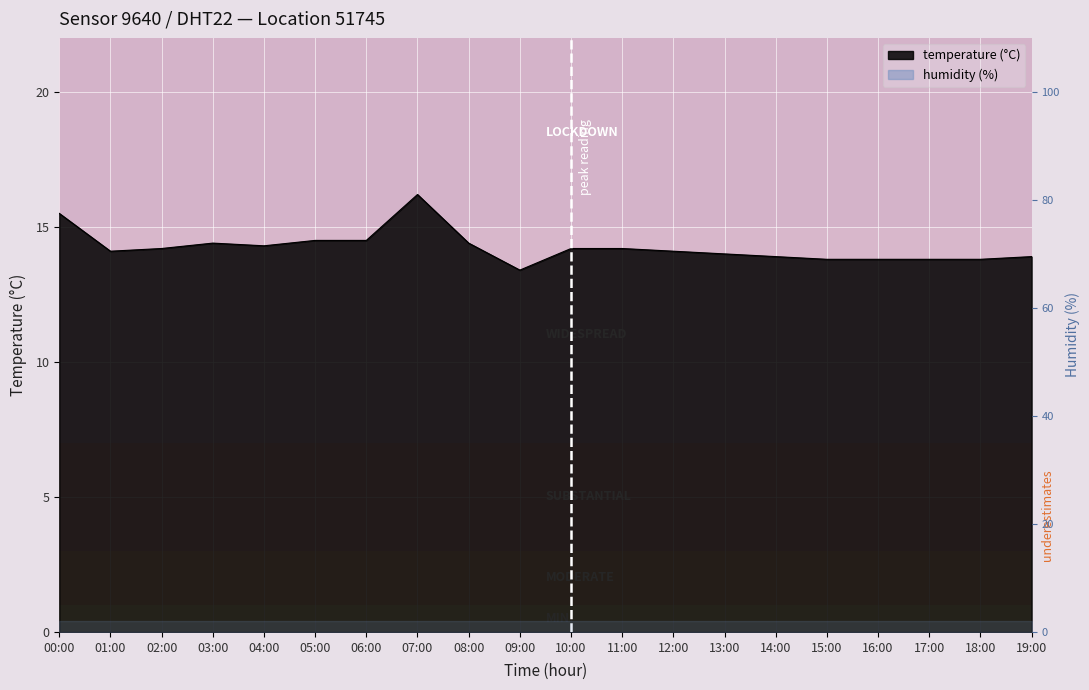

List the labels in order of value, smallest first.

09:00, 15:00, 16:00, 17:00, 18:00, 14:00, 19:00, 13:00, 01:00, 12:00, 02:00, 10:00, 11:00, 04:00, 03:00, 08:00, 05:00, 06:00, 00:00, 07:00